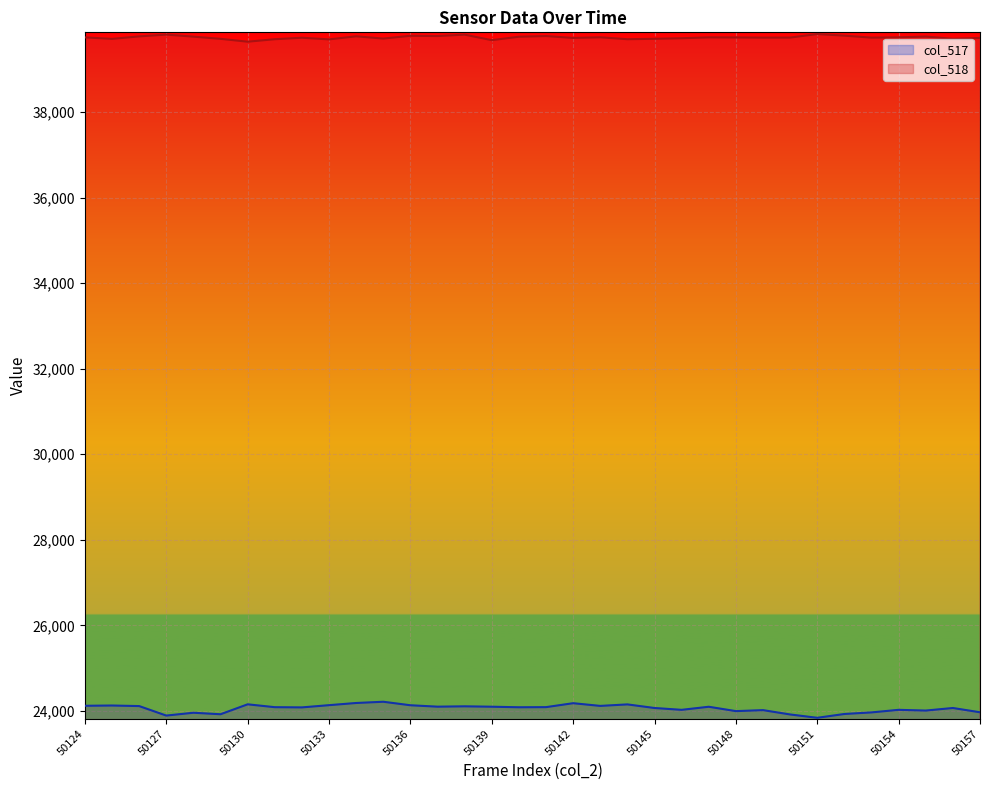

In col_518, how many points are higher than both neighbors (excluding endpoints)?

10